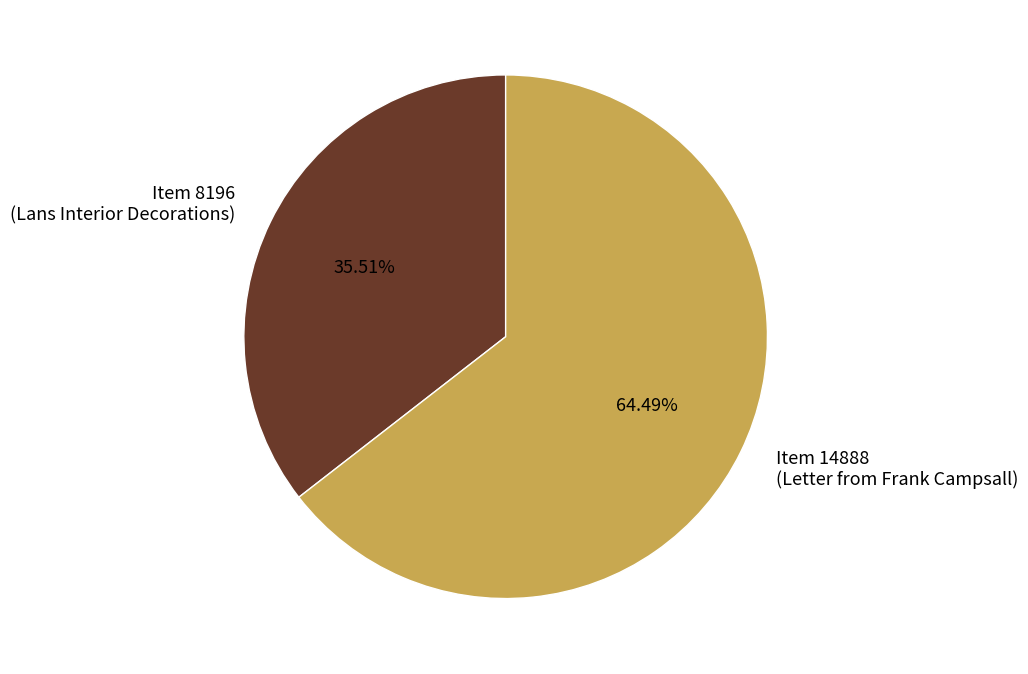

What is the smallest slice in the pie chart?

Item 8196 (Lans Interior Decorations)